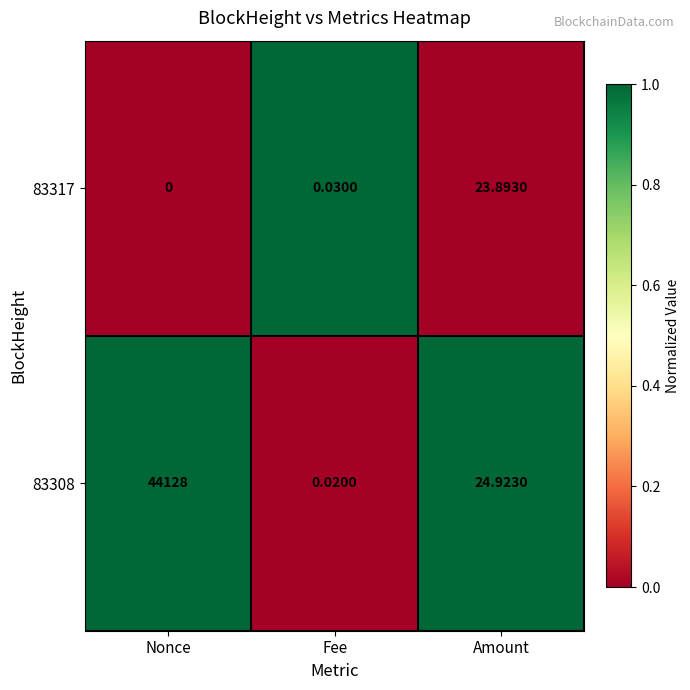

Which series has the widest spread of values?

83308